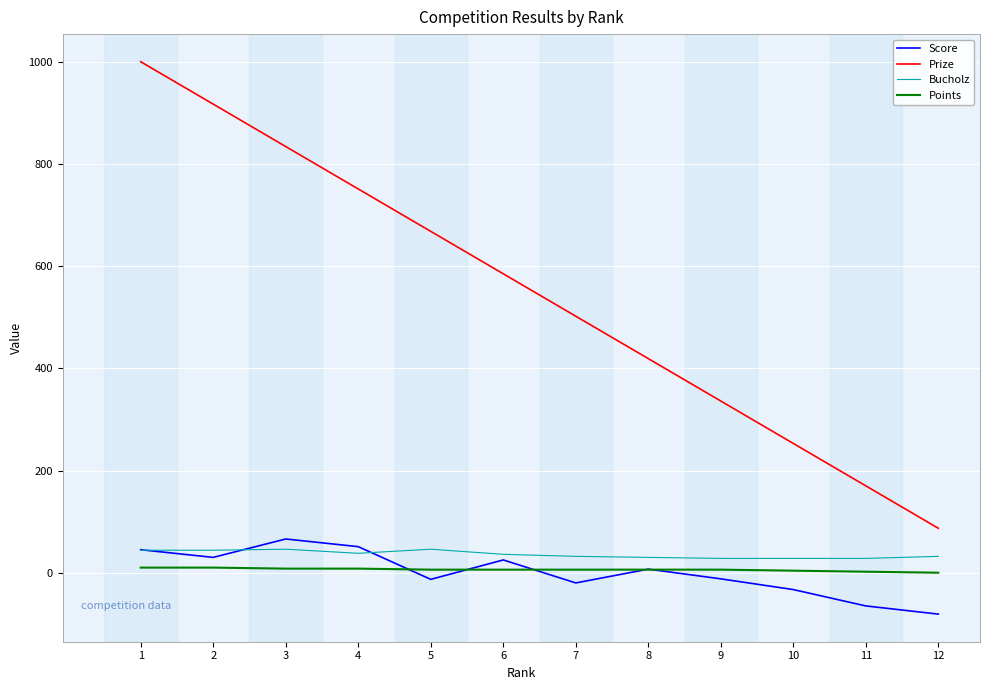

What are all the series names shown in the legend?

Score, Prize, Bucholz, Points